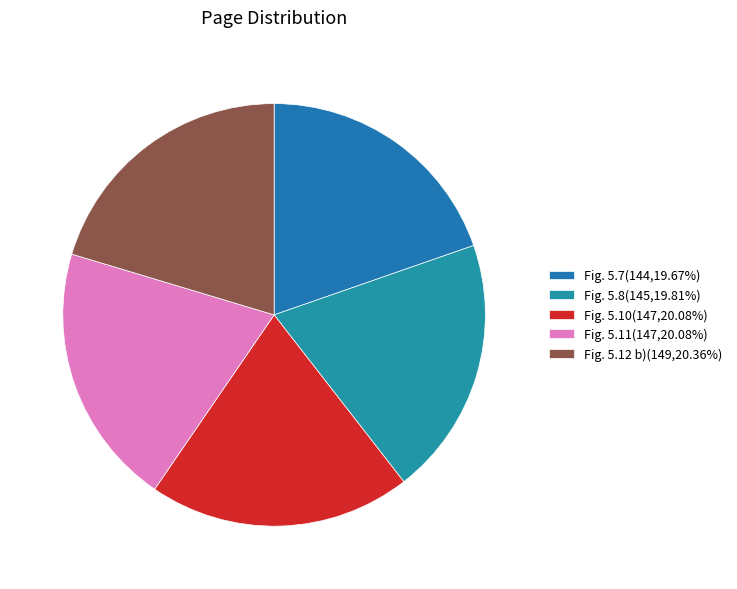

The Fig. 5.7 slice represents 20% of the pie. True or false?

True